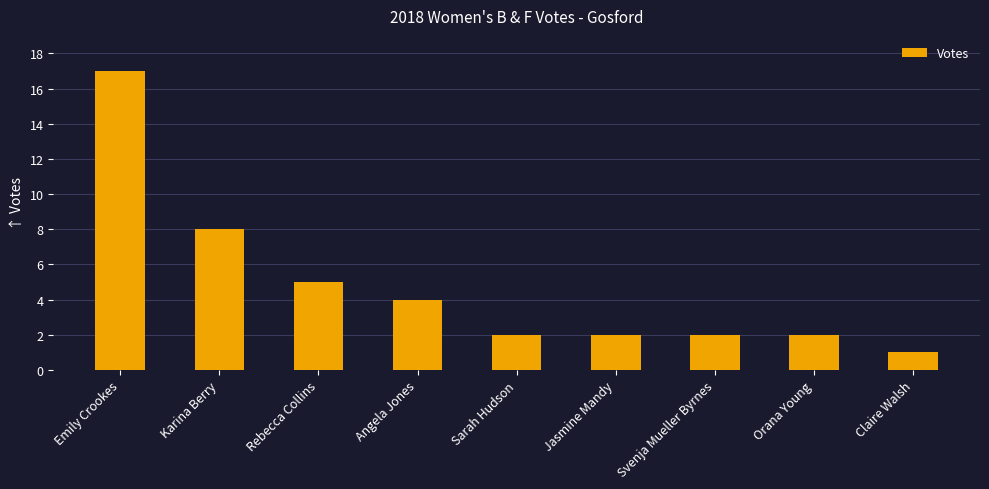

The chart shows a value of 1 at Jasmine Mandy. True or false?

False